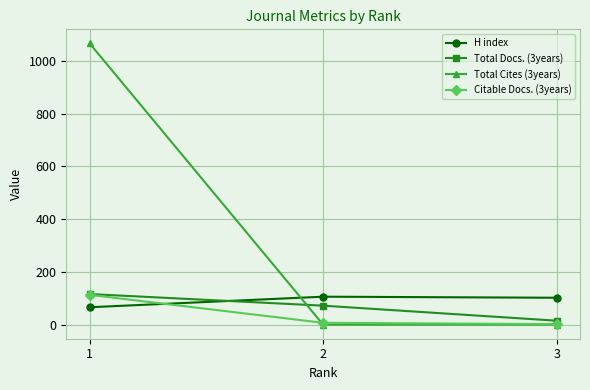

What is the average value of the Citable Docs. (3years) series?

41